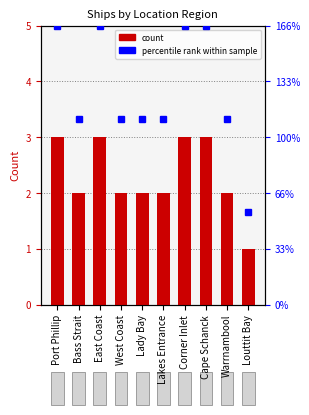

What is the sum of the values at Lakes Entrance and Warrnambool?

4